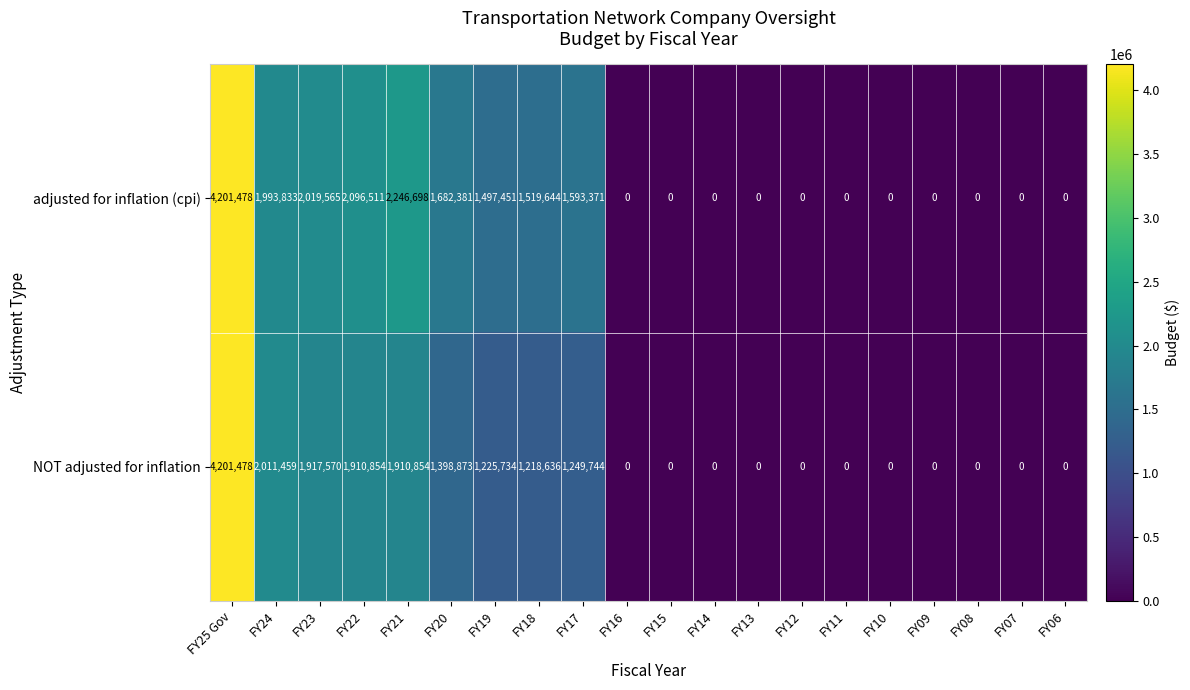

Between FY21 and FY18, which series saw the biggest shift?

row_0